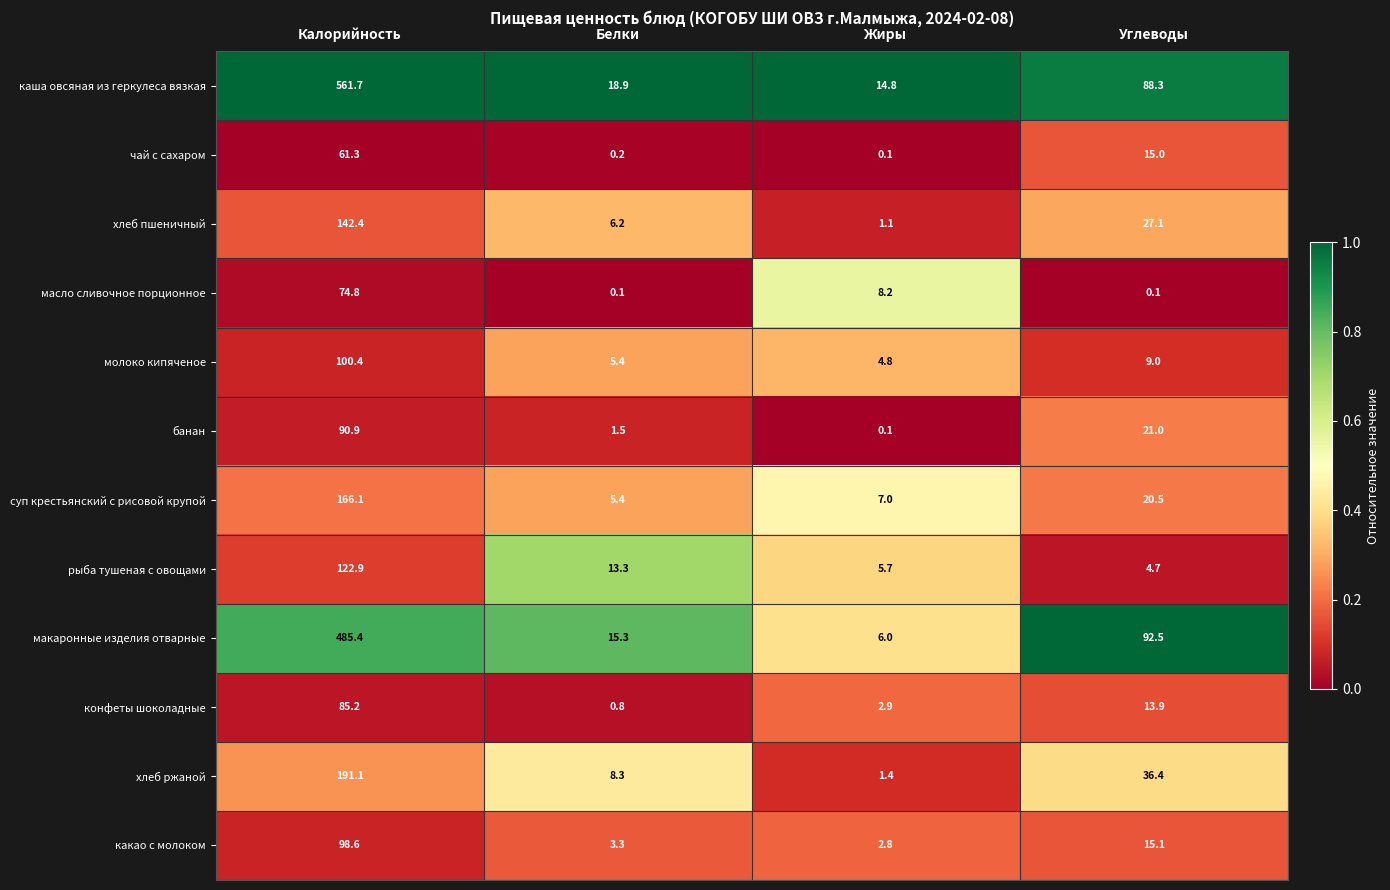

Which series has the largest total across all categories?

каша овсяная из геркулеса вязкая